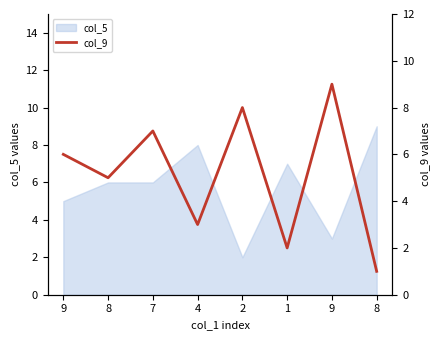

True or false: the data shows 5 at 7.

False